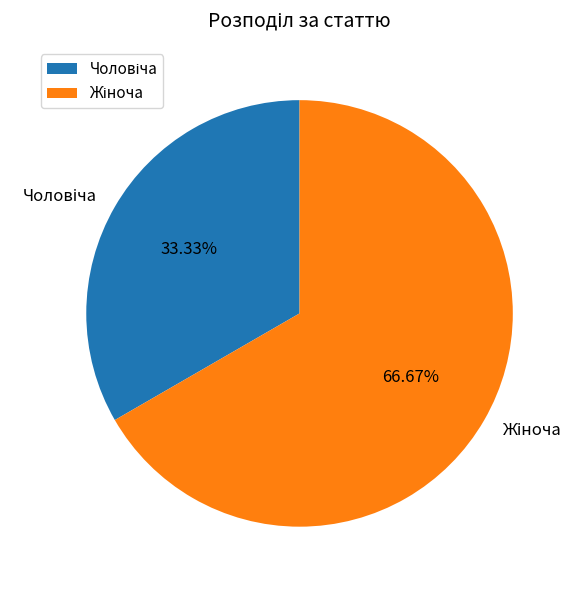

To the nearest percent, what is the average slice percentage?

50%